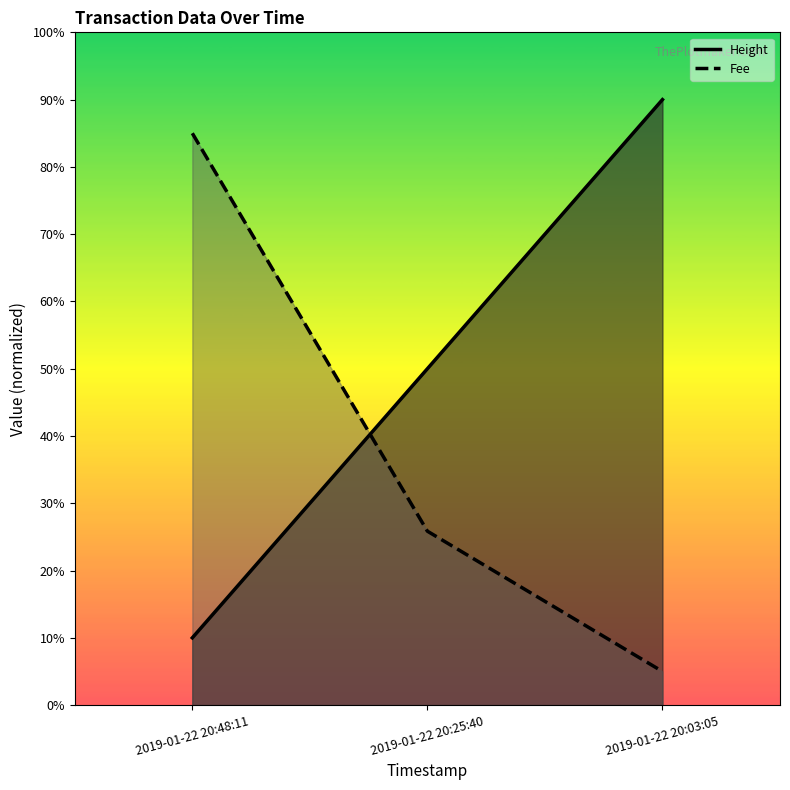

What is the sum of the values at 2019-01-22 20:03:05 and 2019-01-22 20:48:11?

100.0